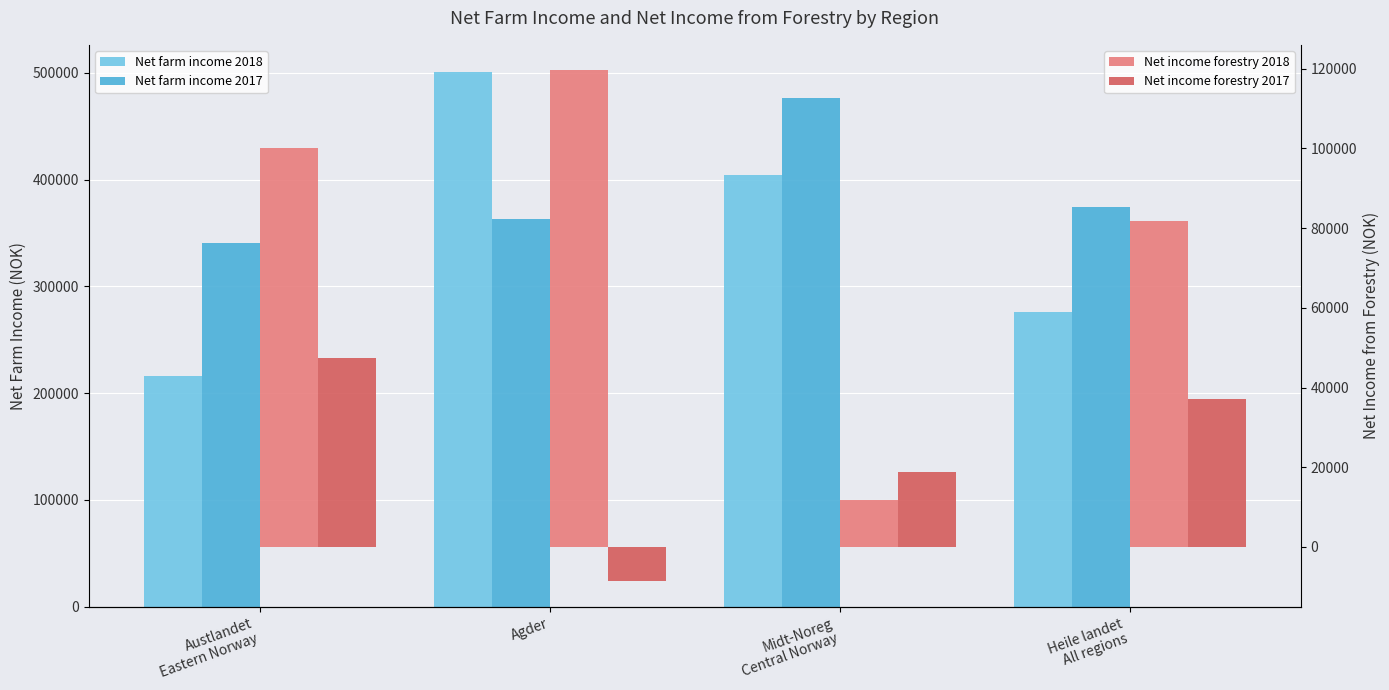

What position from the left is Heile landet
All regions?

4